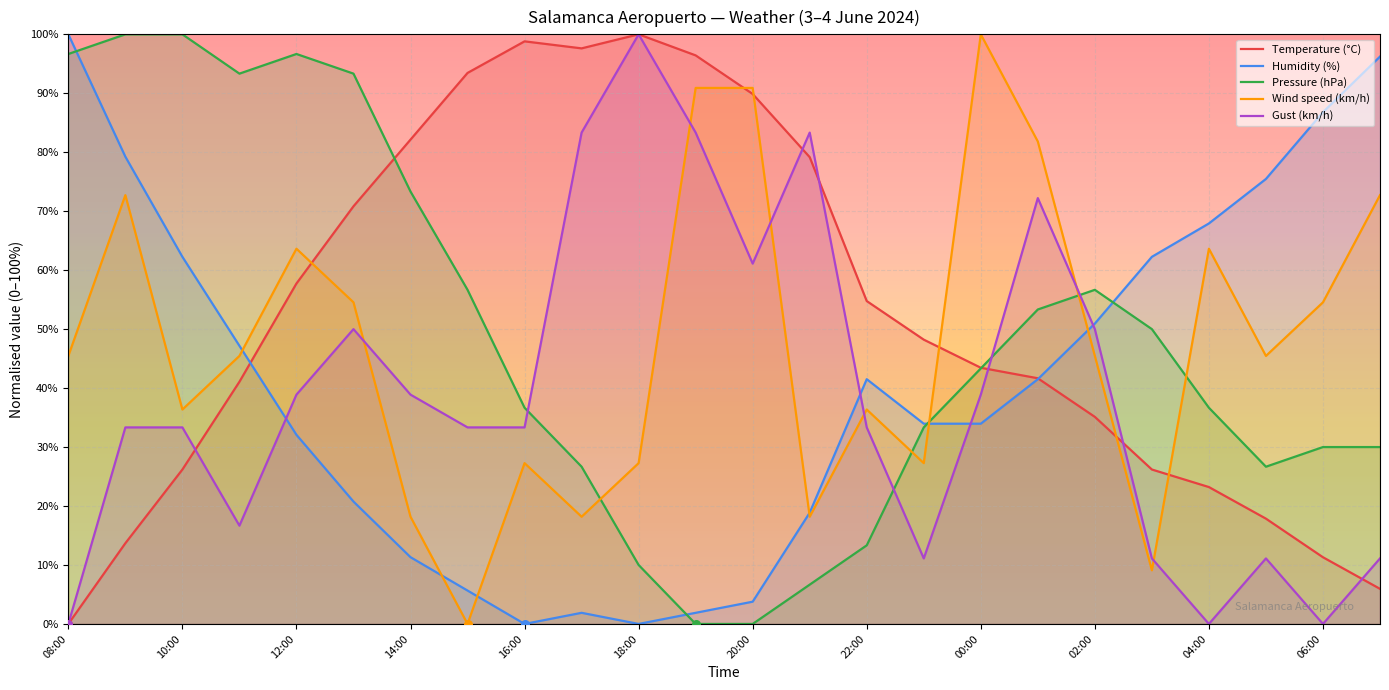

Which series has the largest Y range (max minus min)?

Temperature (°C)